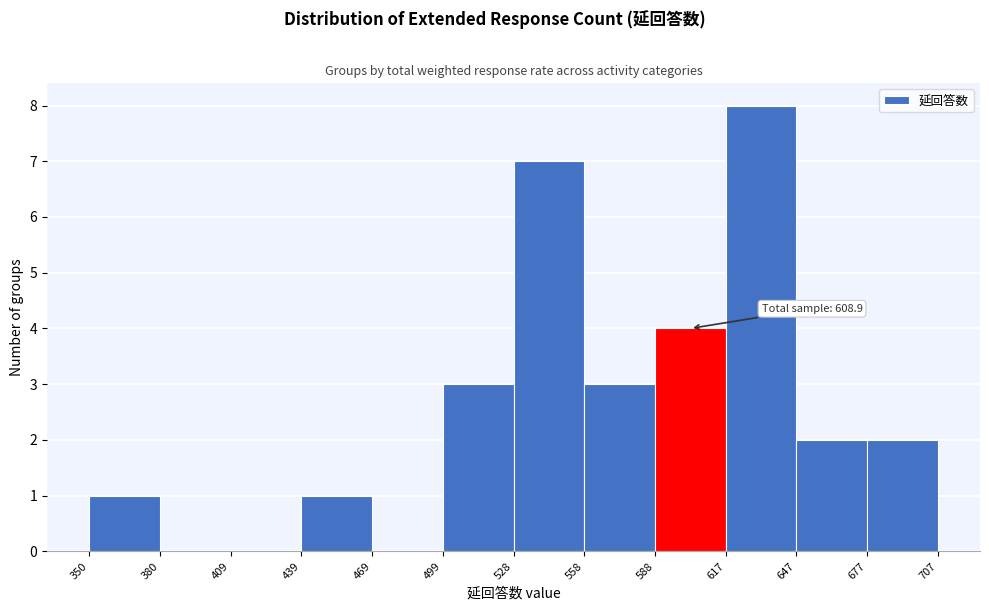

Which range on the x-axis has the tallest bar?

617 to 647